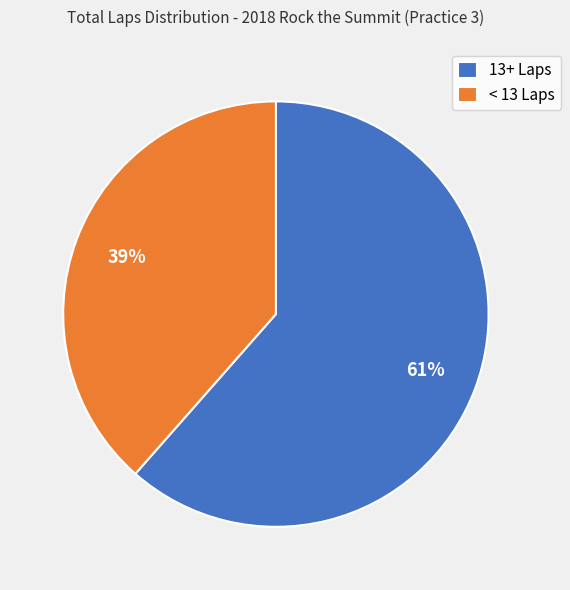

What is the ratio of the value at < 13 Laps to the value at 13+ Laps?

0.6